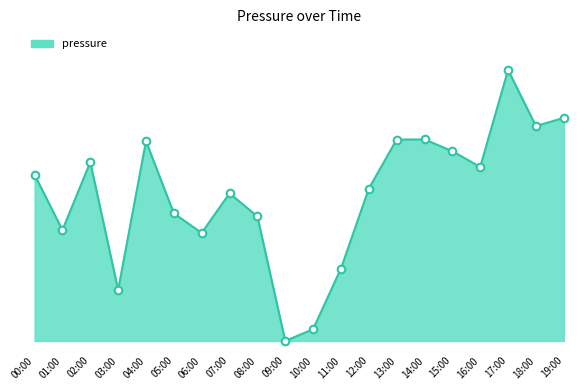

Which has a higher value, 12:00 or 17:00?

17:00